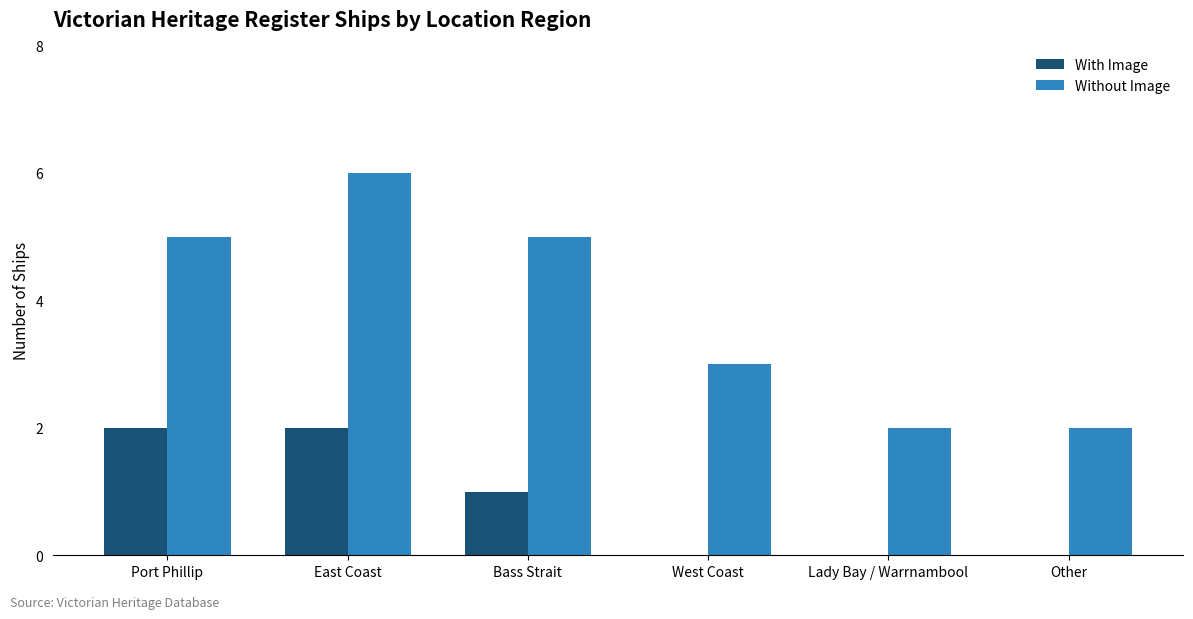

Are the bars horizontal?

No